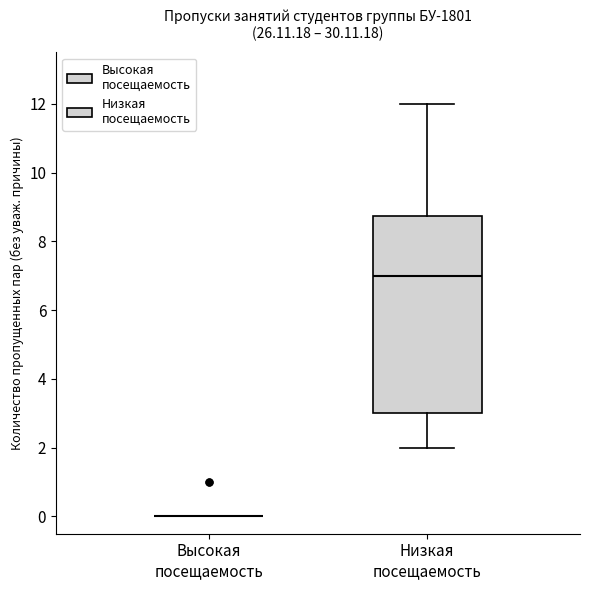

Where does the median line of the box for Низкая посещаемость sit on the y-axis? The values are not printed on the chart, so give them approximately, as read against the axis.

7.0